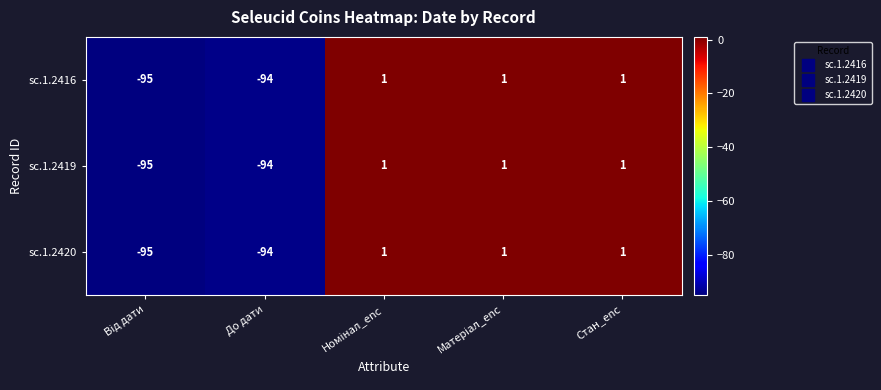

How many values in the sc.1.2419 series are below 1?

2